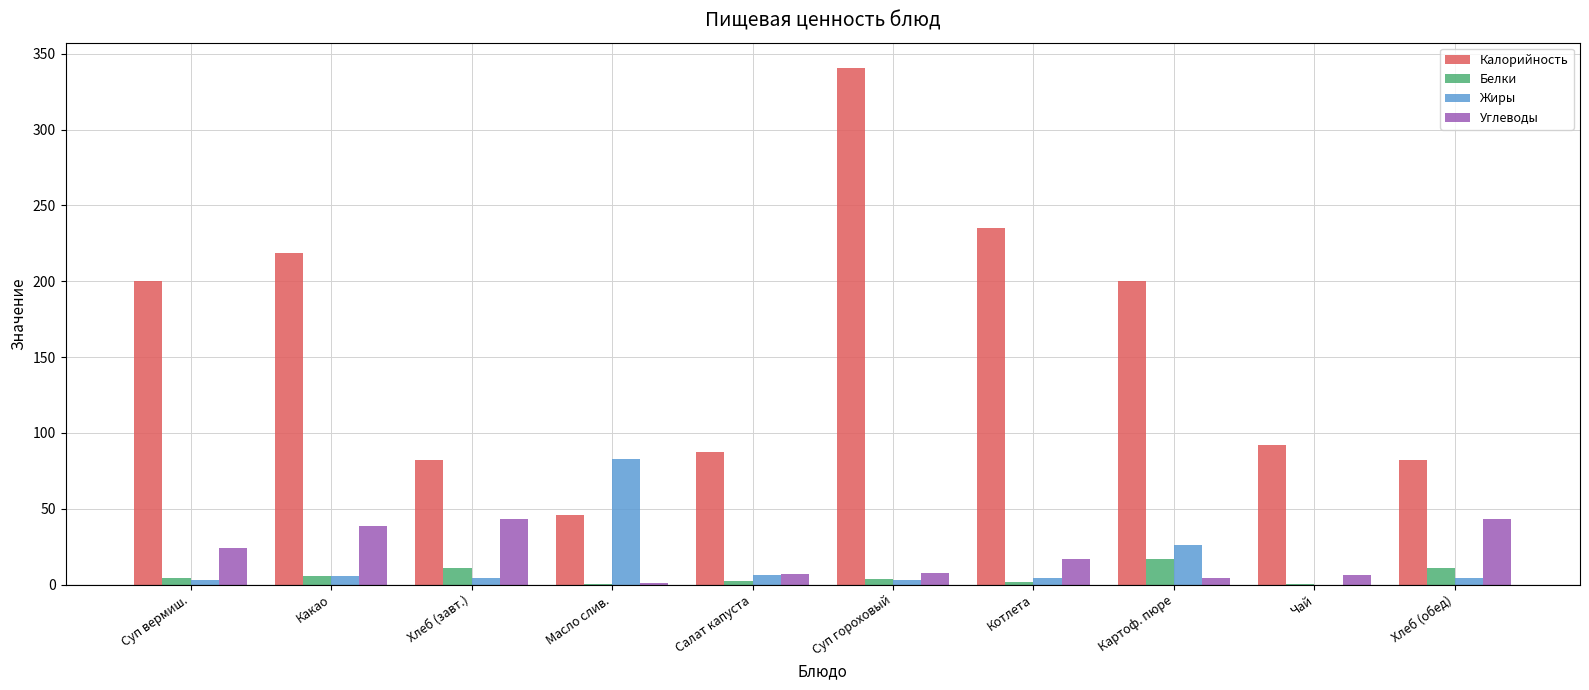

Is the value of Белки at Картоф. пюре greater than the value of Жиры at Суп гороховый?

Yes